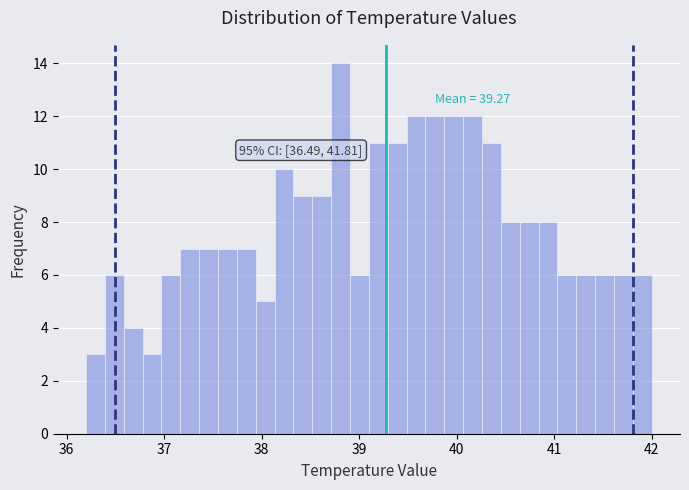

Around what value on the x-axis is the tallest bar? Give the approximate position of its centre, as read against the axis.

38.8